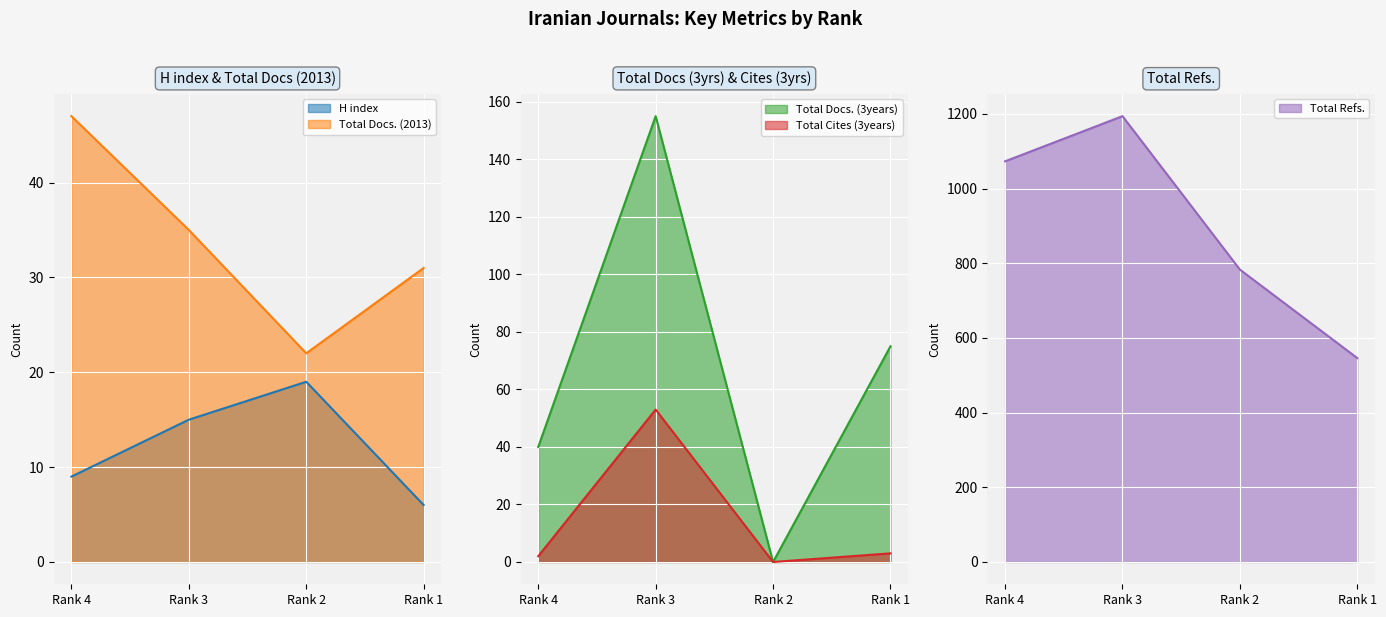

What is the maximum value for Total Refs.?

1194